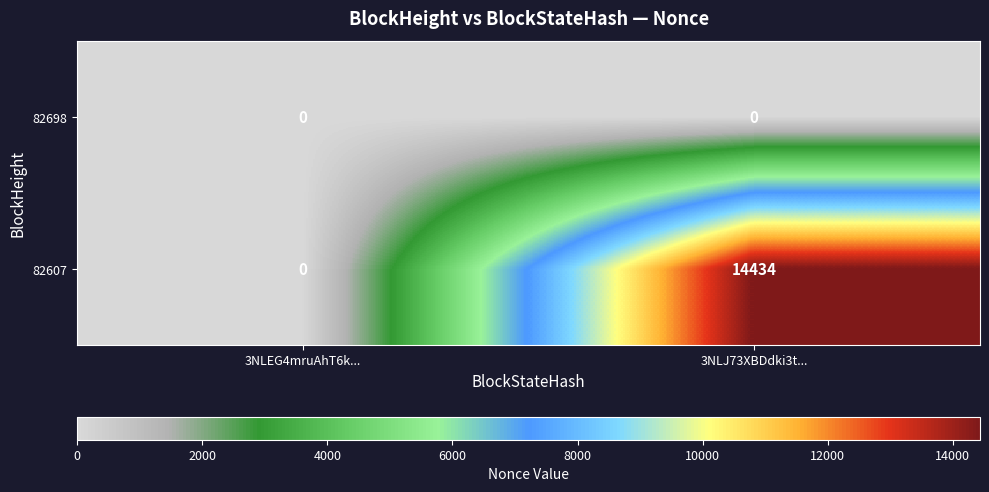

What is the difference between the maximum and minimum values in the 82607 series?

14434